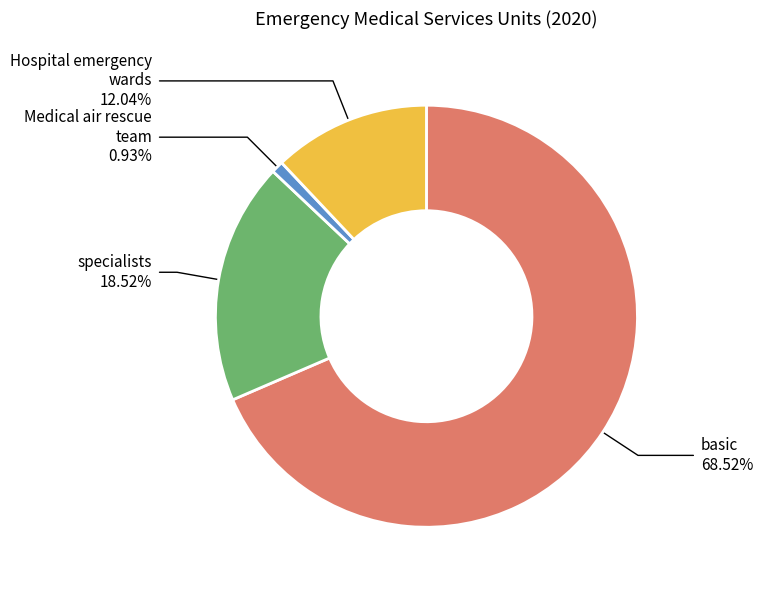

Count the number of slices in the pie.

4